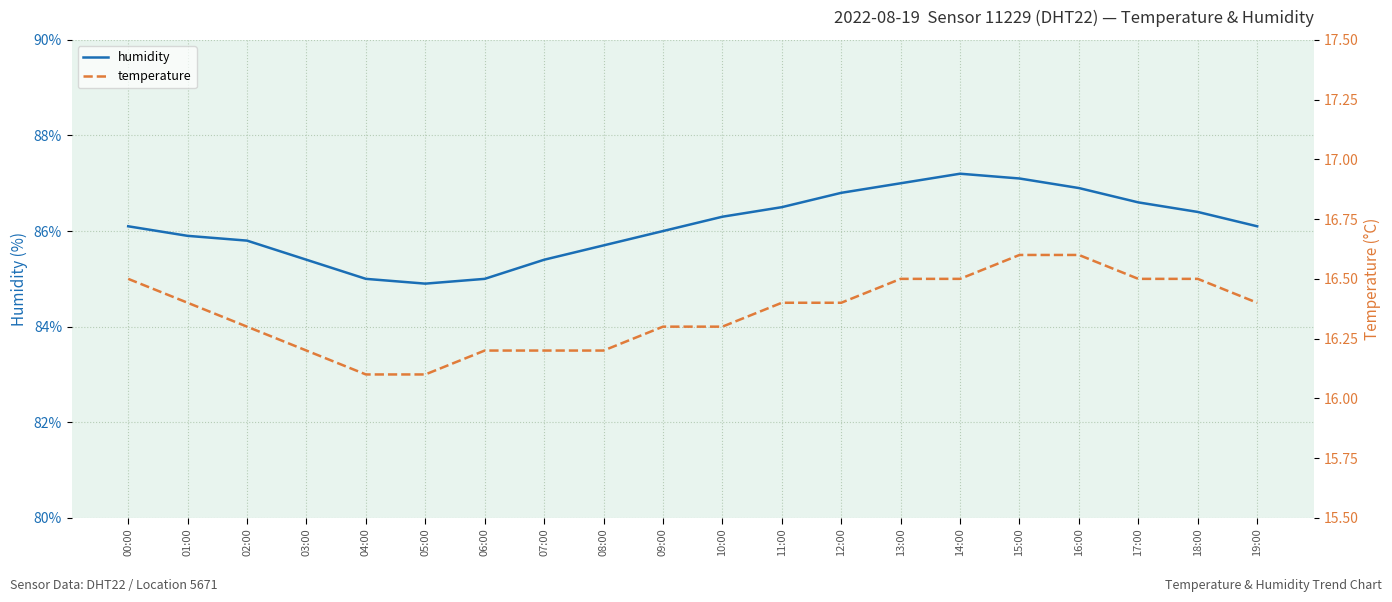

At which category is the sum across all series the highest?

14:00